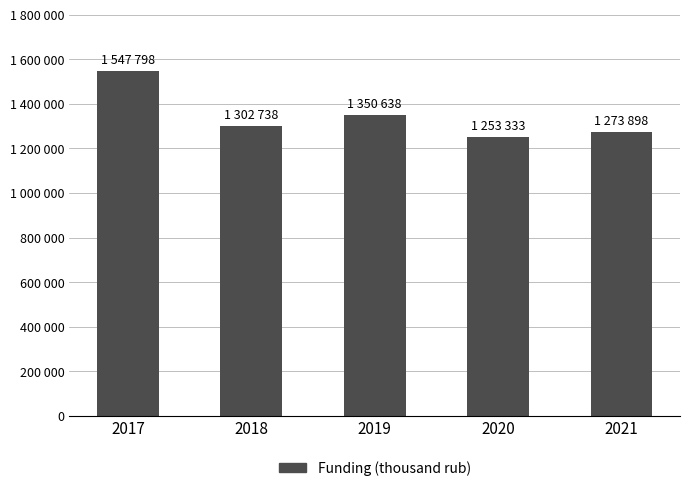

What is the ratio of the value at 2019 to the value at 2021?

1.1